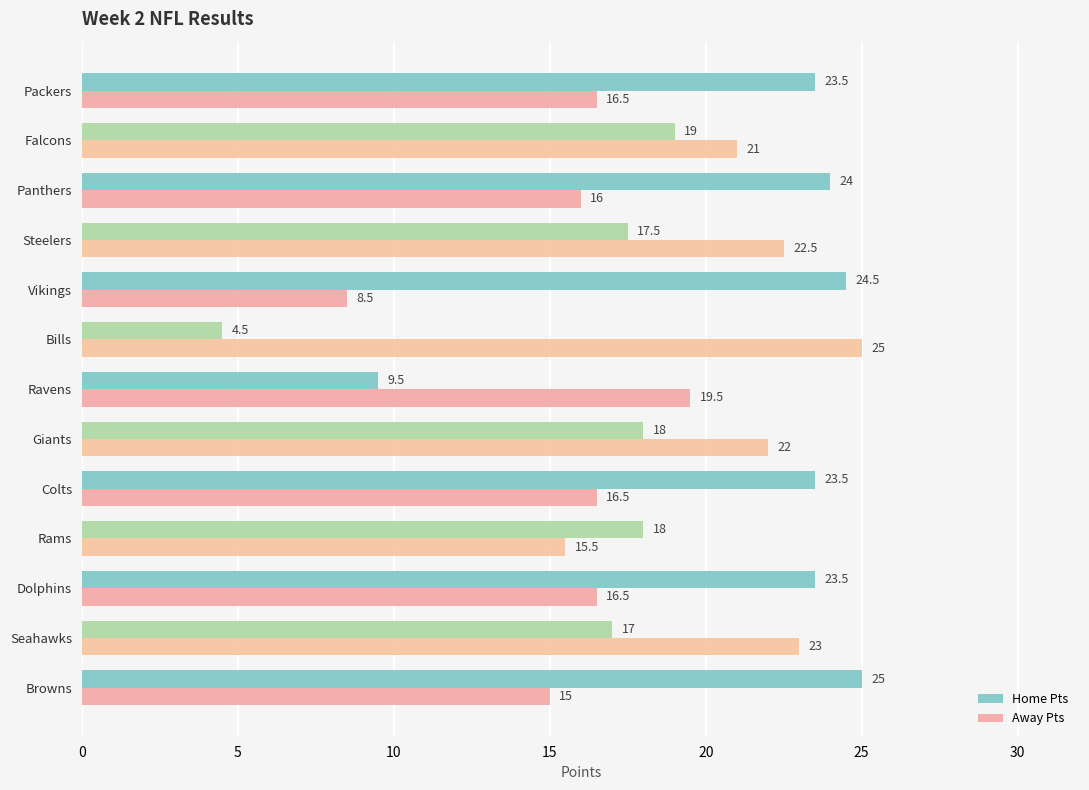

What is the sum of all Away Pts values?

237.5